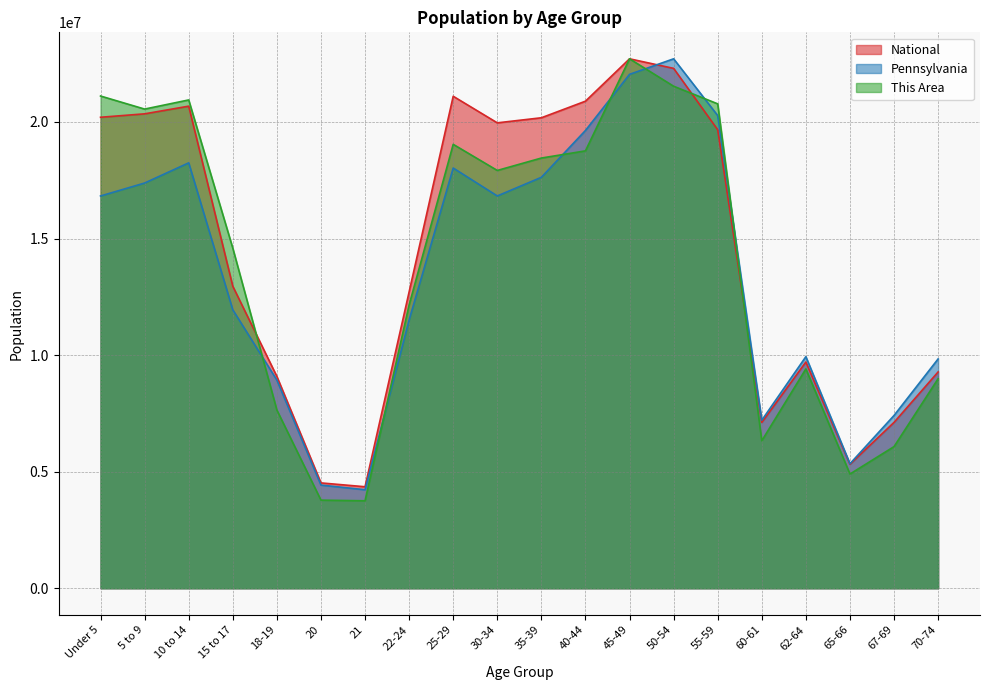

How many data points in National are less than 19664805?

10